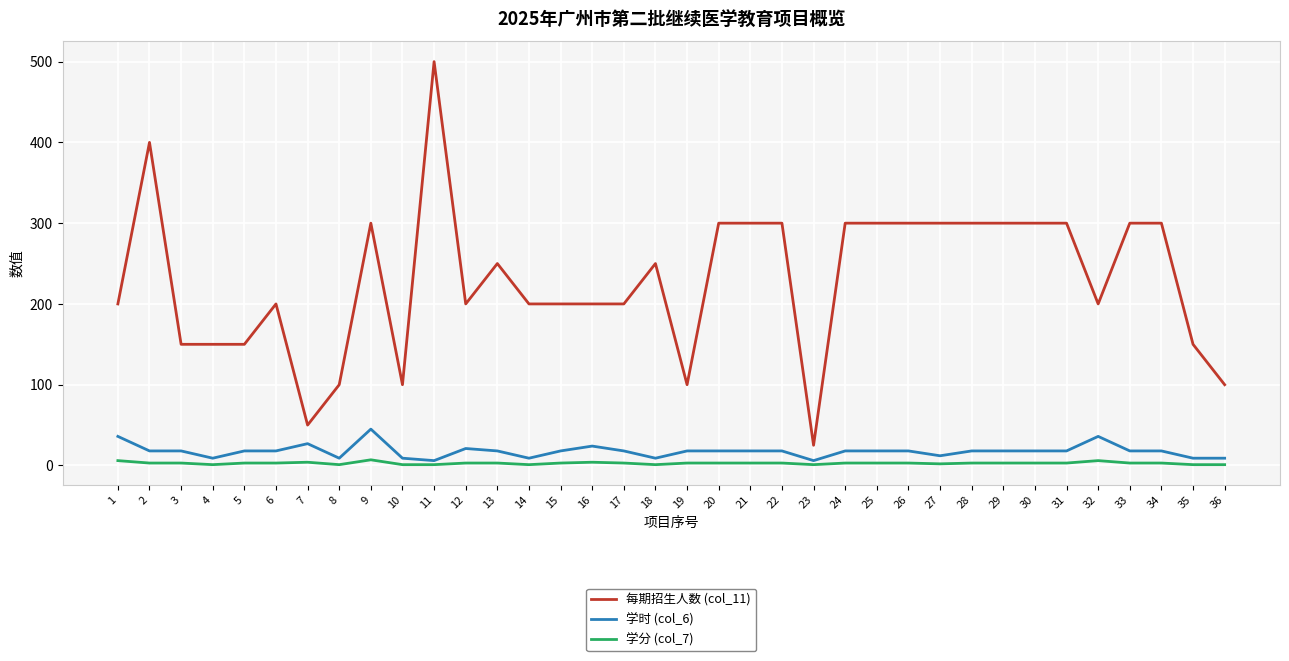

What are all the series names shown in the legend?

每期招生人数 (col_11), 学时 (col_6), 学分 (col_7)